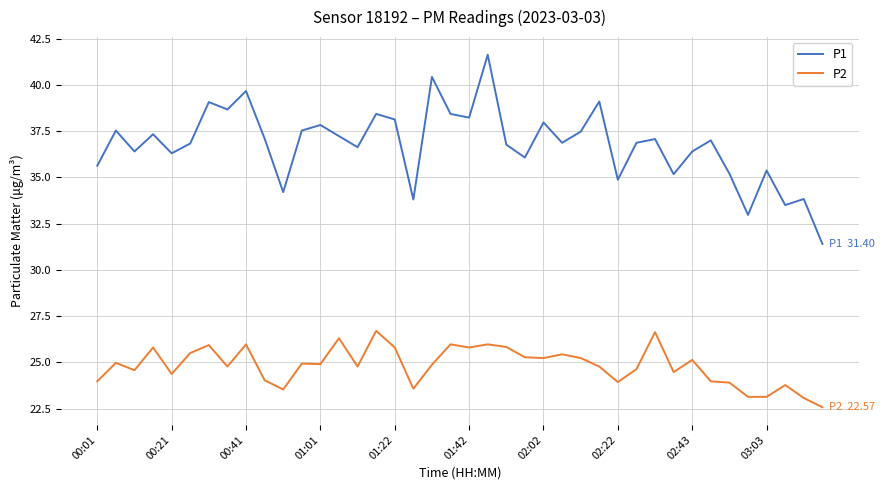

How many lines are shown in the chart?

2